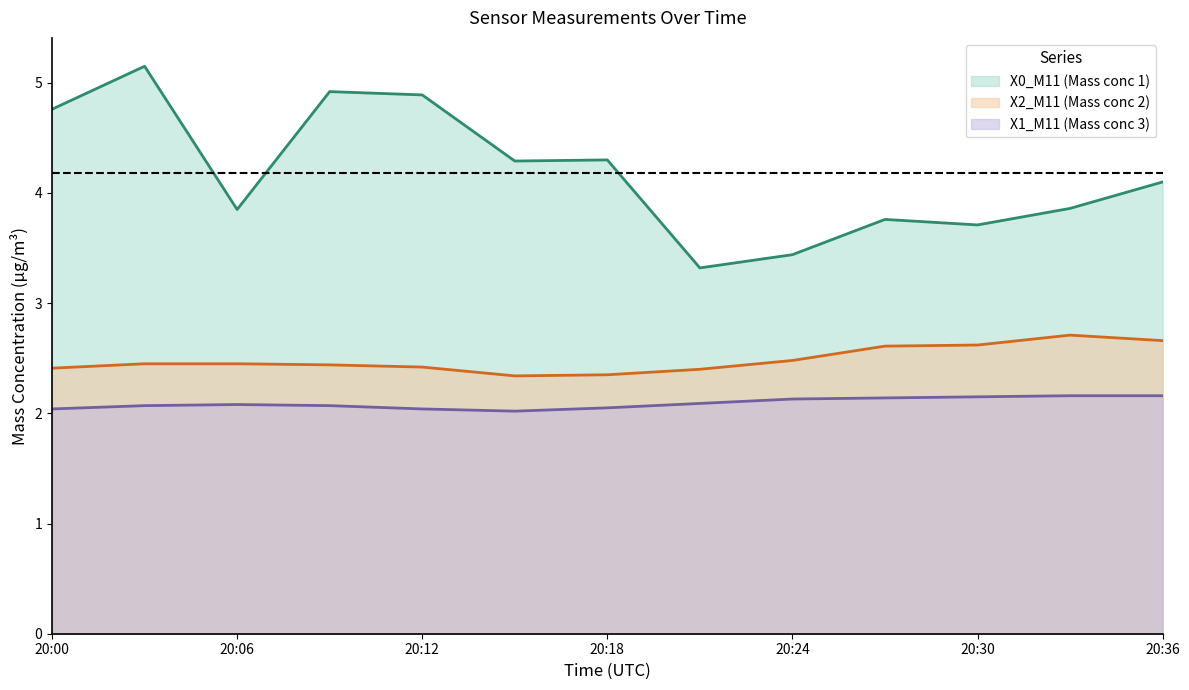

How many interior local valleys does the X1_M11 (Mass conc 3) series have?

1